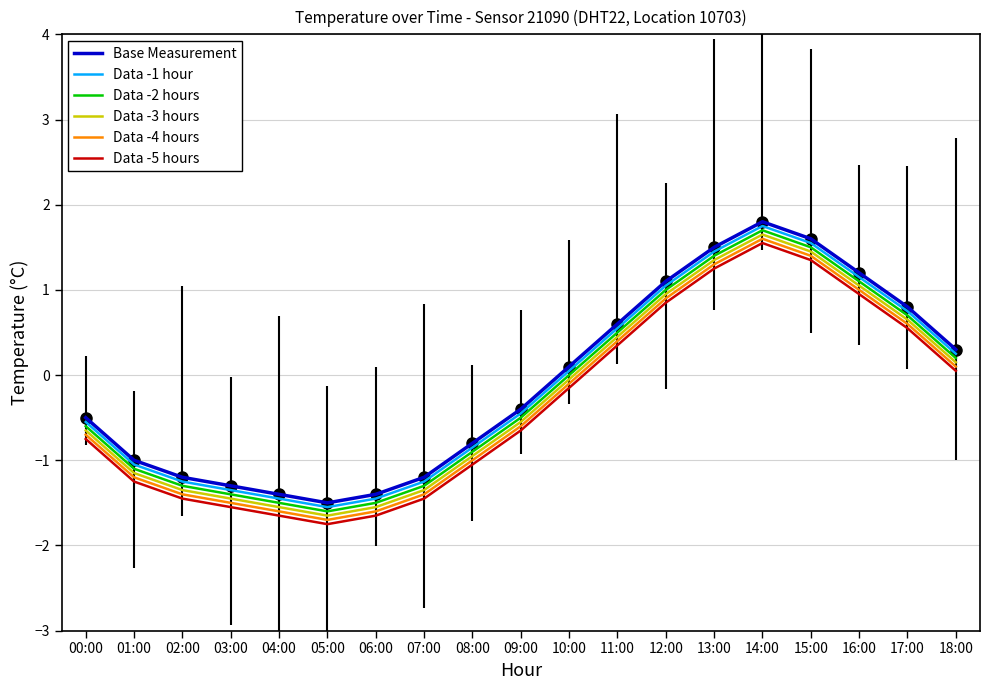

Is it true that Data -1 hour equals 0.8 at 17:00?

True